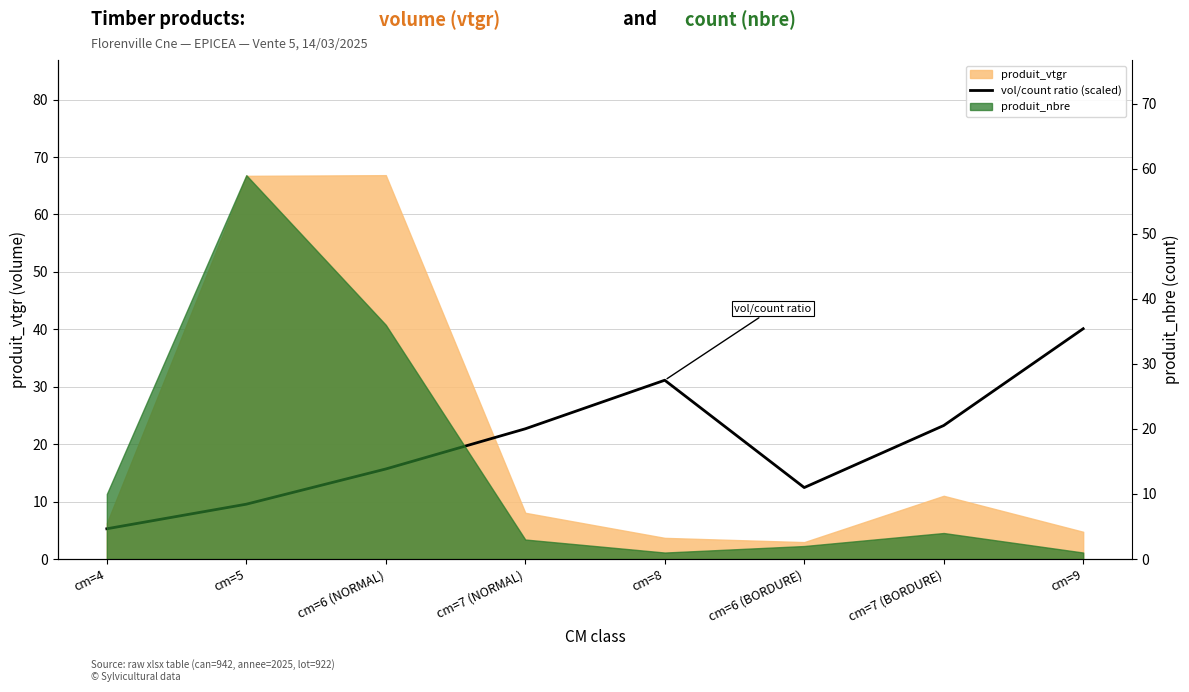

At which label does the data first exceed 22?

cm=7 (NORMAL)